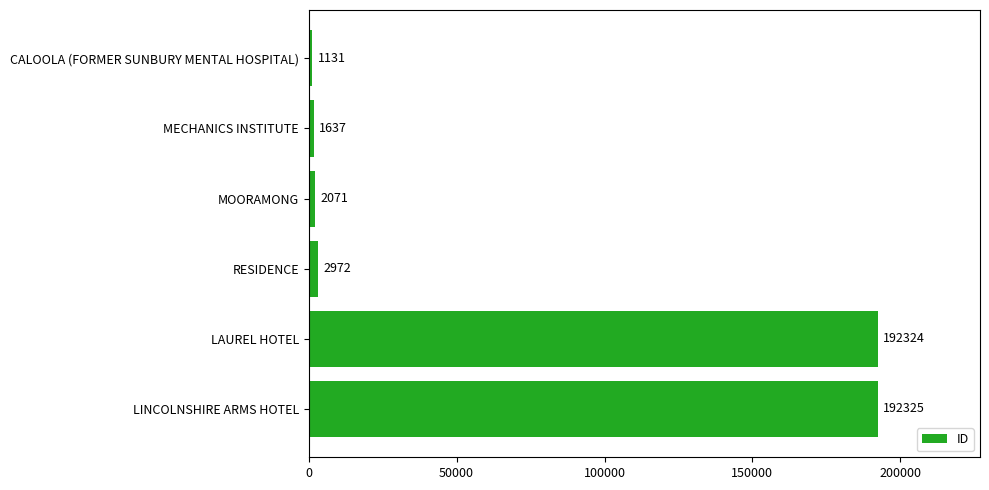

What is the change in value from CALOOLA (FORMER SUNBURY MENTAL HOSPITAL) to RESIDENCE?

+1841